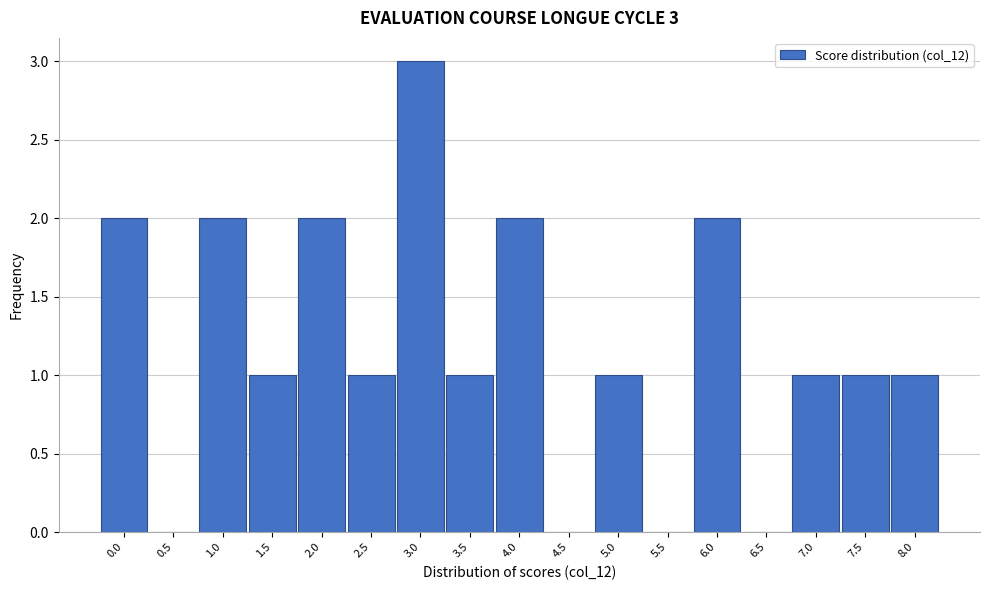

Which range on the x-axis has the tallest bar?

2.75 to 3.25